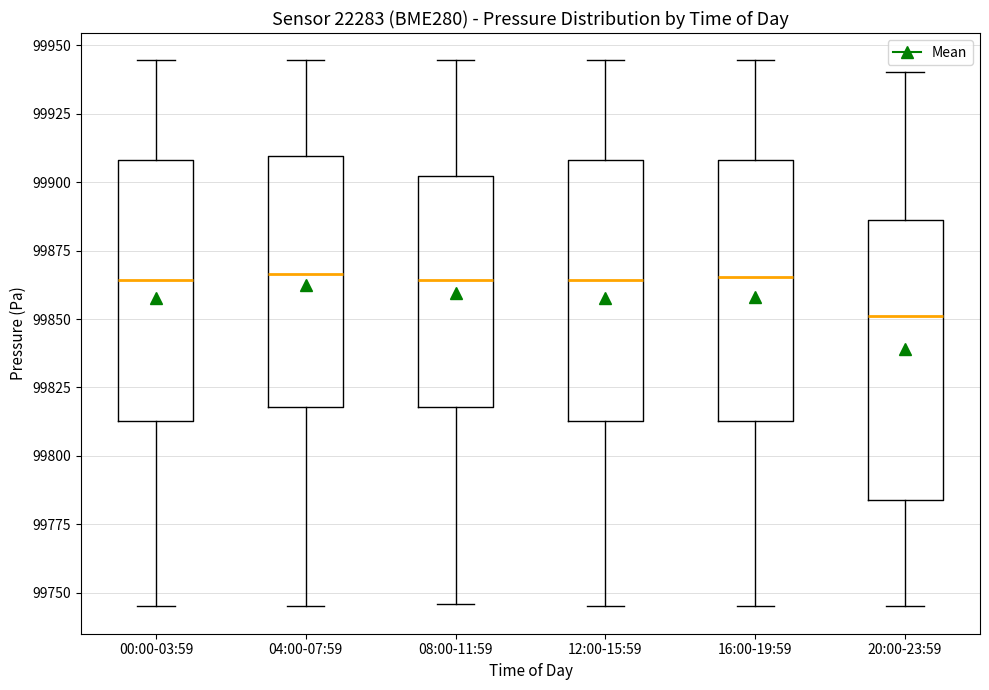

Reading left to right, transcribe this box plot: for each box, give where its median line is, the range the box spans, and where its two whiskers end, as read against the y-axis. The values are not printed on the chart, so give them approximately, as read against the axis.

00:00-03:59: median 99865, box 99815 to 99910, whiskers 99745 to 99945
04:00-07:59: median 99865, box 99820 to 99910, whiskers 99745 to 99945
08:00-11:59: median 99865, box 99820 to 99900, whiskers 99745 to 99945
12:00-15:59: median 99865, box 99815 to 99910, whiskers 99745 to 99945
16:00-19:59: median 99865, box 99815 to 99910, whiskers 99745 to 99945
20:00-23:59: median 99850, box 99785 to 99885, whiskers 99745 to 99940